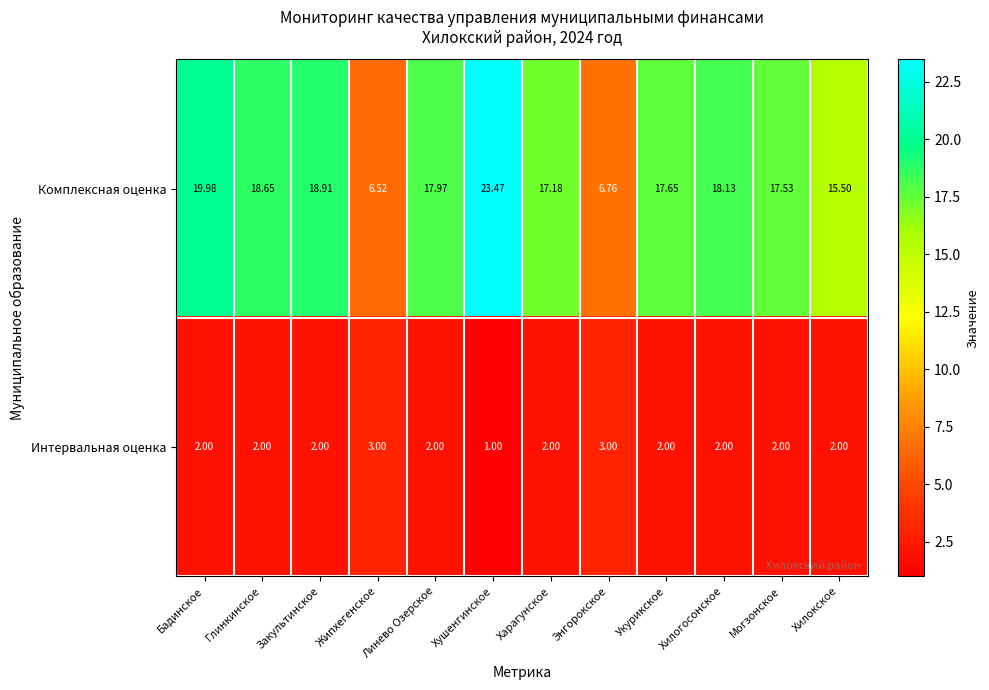

Where is Комплексная оценка nearest to the value 14?

Хилокское